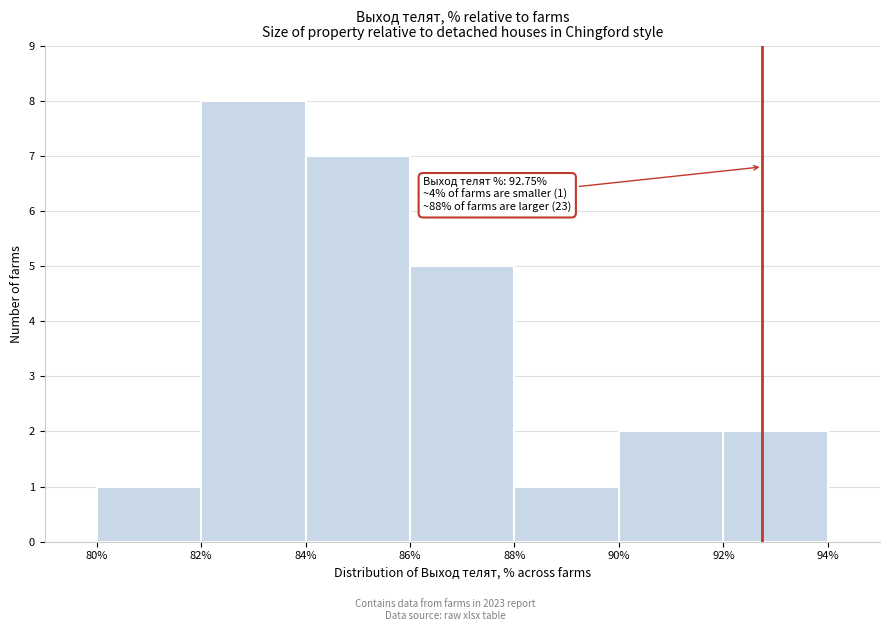

Over which range of the x-axis is the bar tallest?

82% to 84%